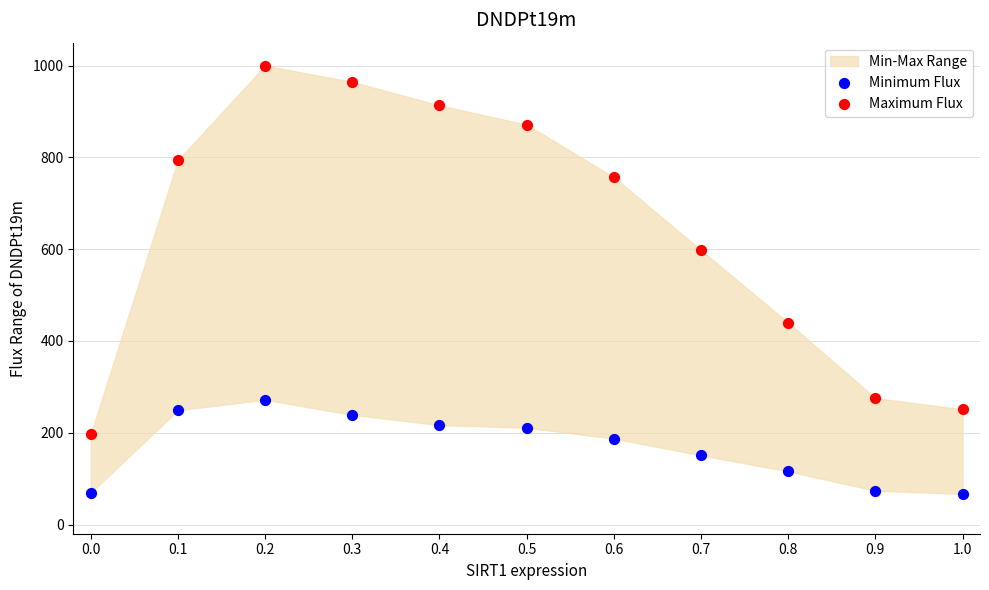

Across all data points, what is the range of X values (max minus min)?

1.0